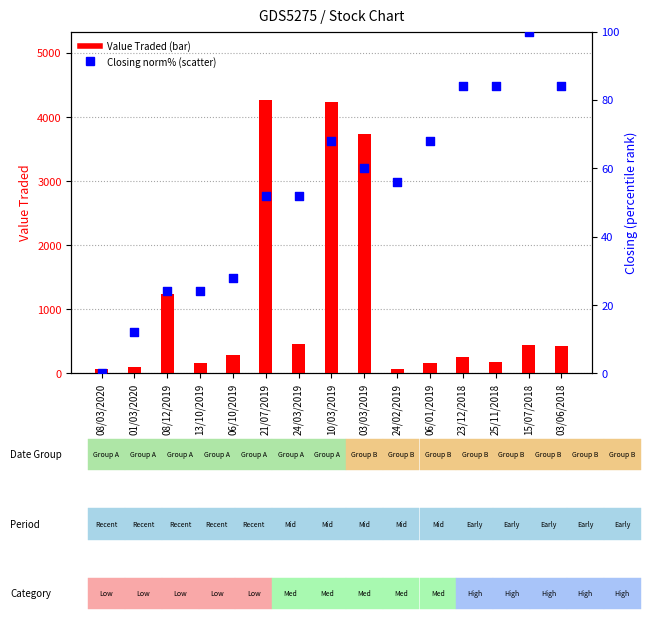

At which category is the sum across all series the highest?

21/07/2019